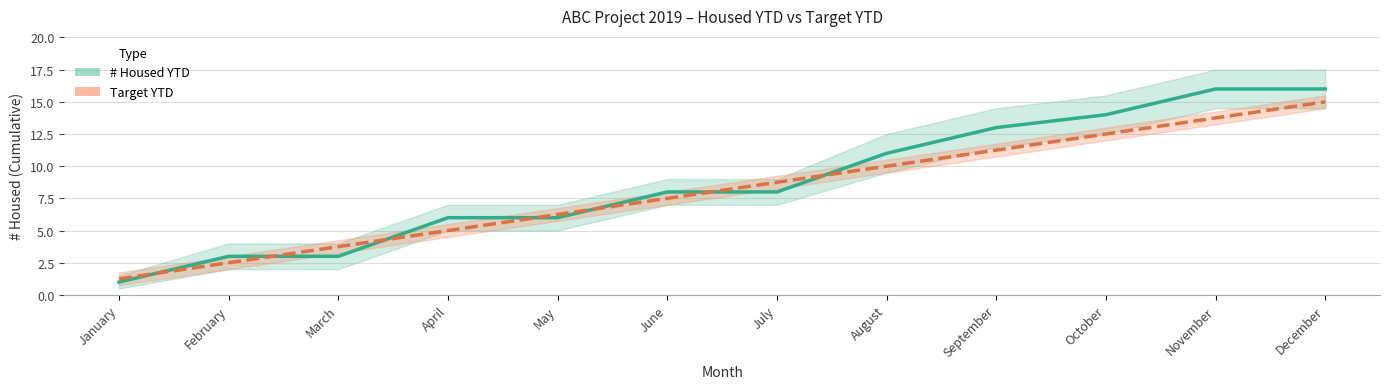

Reading right to left, what are all the values shown in this chart?

# Housed YTD: 16.0	16.0	14.0	13.0	11.0	8.0	8.0	6.0	6.0	3.0	3.0	1.0
Target YTD: 15.0	13.8	12.5	11.2	10.0	8.8	7.5	6.2	5.0	3.8	2.5	1.2